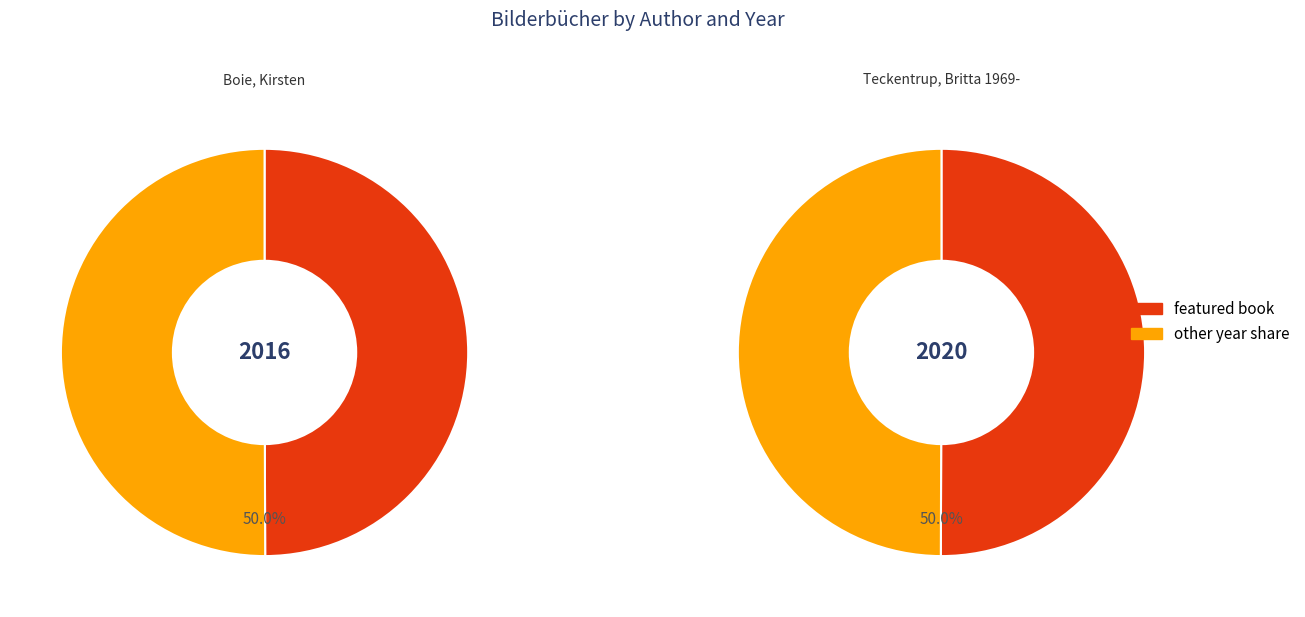

To the nearest percent, what is the average slice percentage?

50%